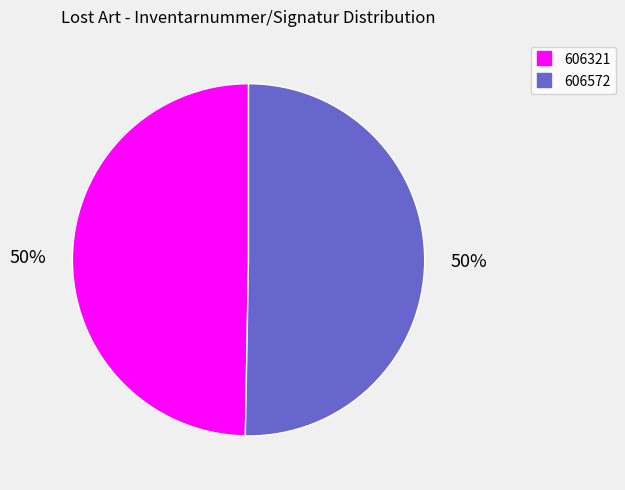

To the nearest percent, what is the combined percentage of 606572 and 606321?

100%